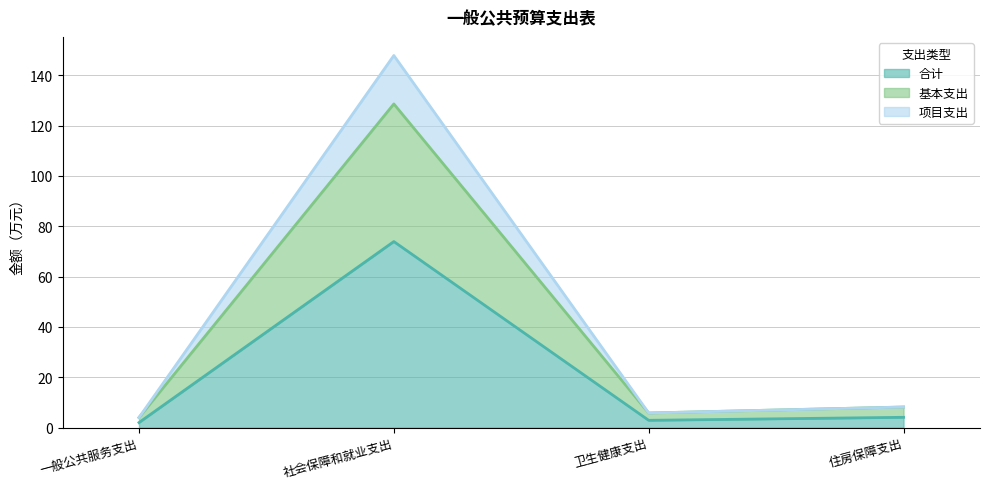

Count the number of categories in the chart.

4